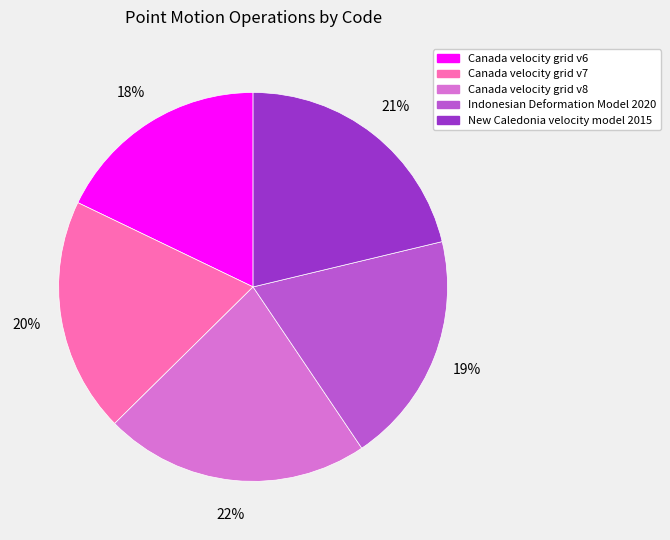

What is the smallest slice in the pie chart?

Canada velocity grid v6